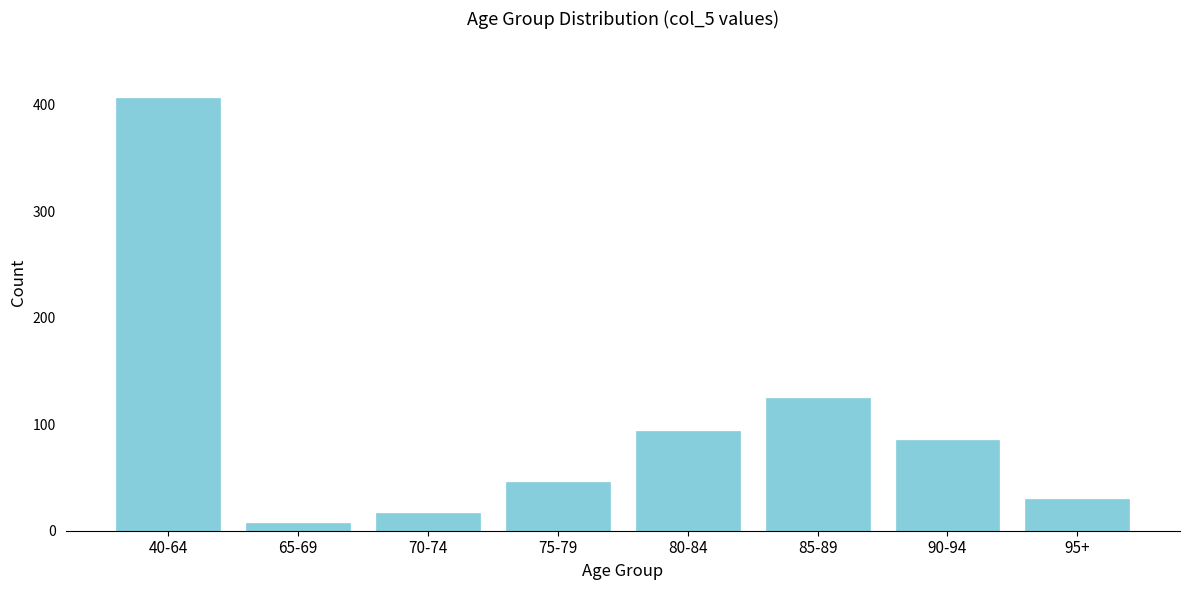

Reading right to left, list all the values displayed in this chart.

30.0	84.8	124.4	93.3	45.8	16.6	7.0	406.1